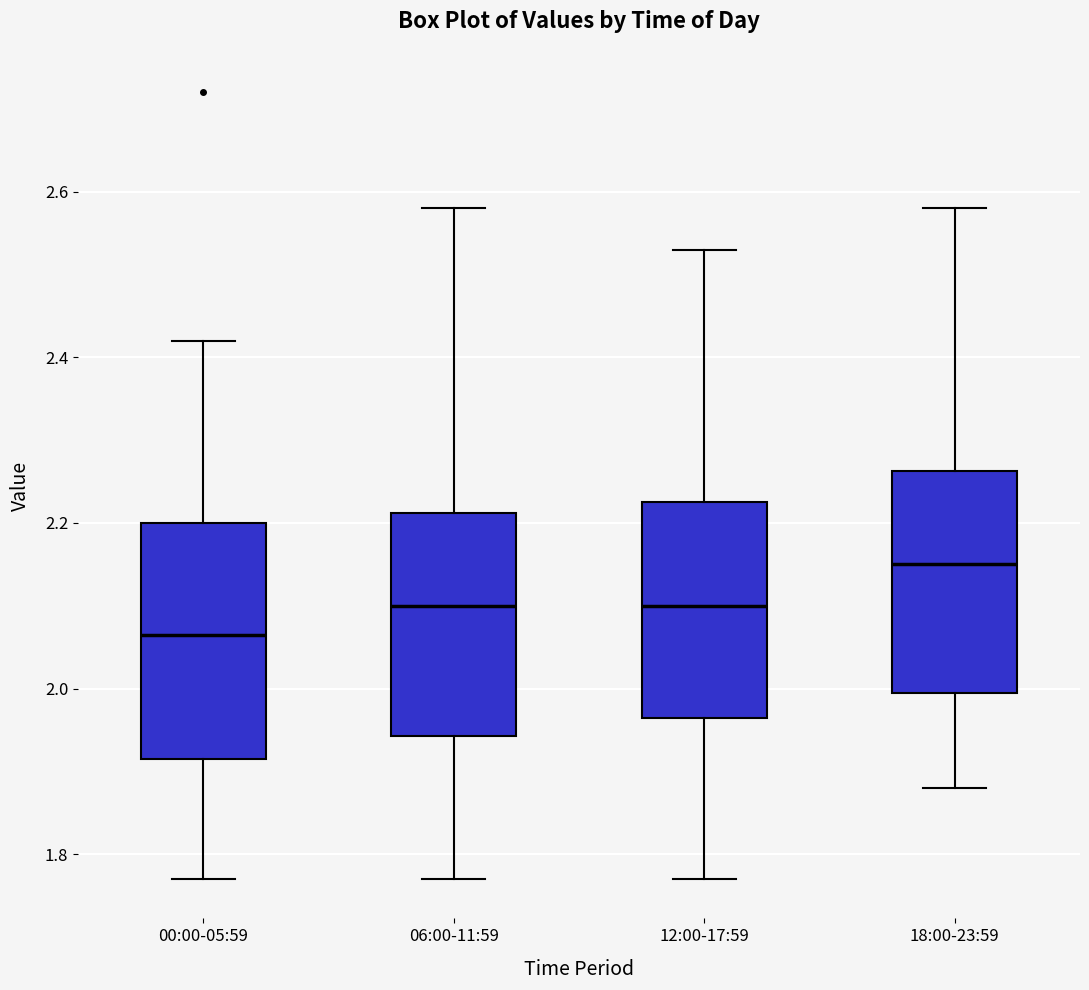

Reading left to right, read every box against the y-axis: the position of its median line, the range the box covers, and the ends of its whiskers. The values are not printed on the chart, so give them approximately, as read against the axis.

00:00-05:59: median 2.06, box 1.92 to 2.20, whiskers 1.78 to 2.42
06:00-11:59: median 2.10, box 1.94 to 2.22, whiskers 1.78 to 2.58
12:00-17:59: median 2.10, box 1.96 to 2.22, whiskers 1.78 to 2.54
18:00-23:59: median 2.16, box 2.00 to 2.26, whiskers 1.88 to 2.58